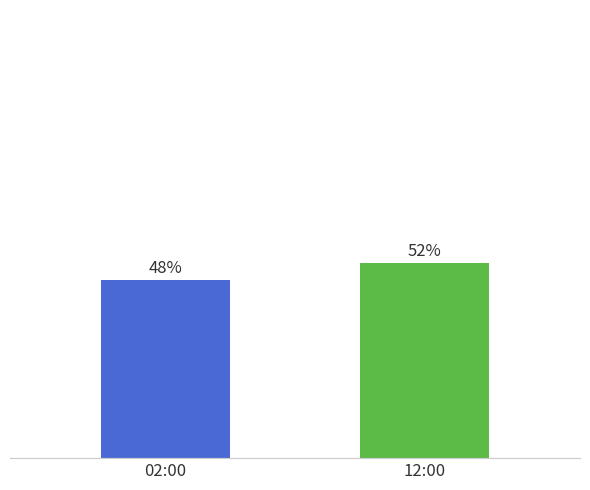

Which label corresponds to the largest value in the chart?

12:00